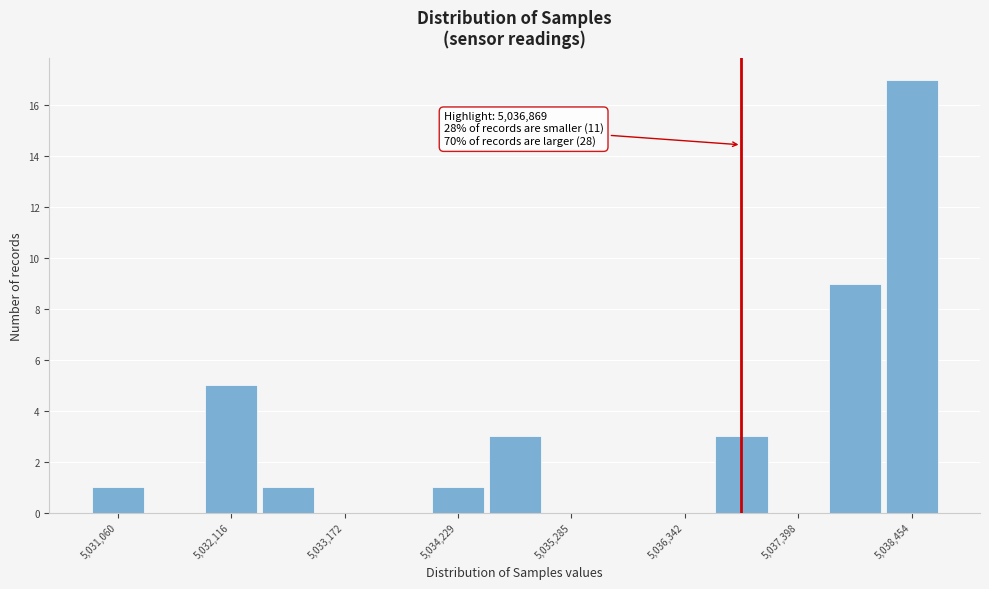

Around what value on the x-axis is the tallest bar? Give the approximate position of its centre, as read against the axis.

5038400